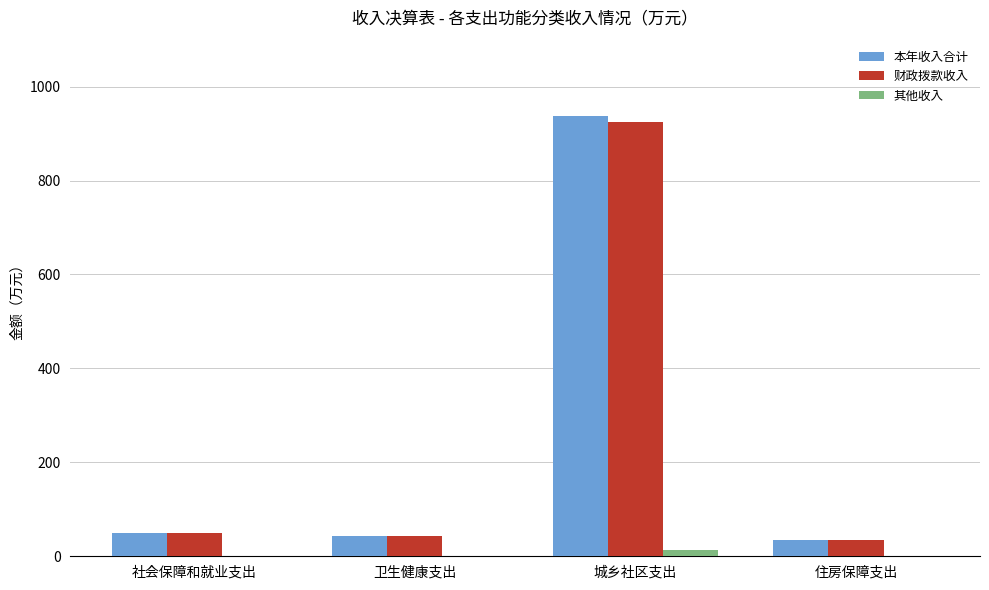

Which series has the widest spread of values?

本年收入合计